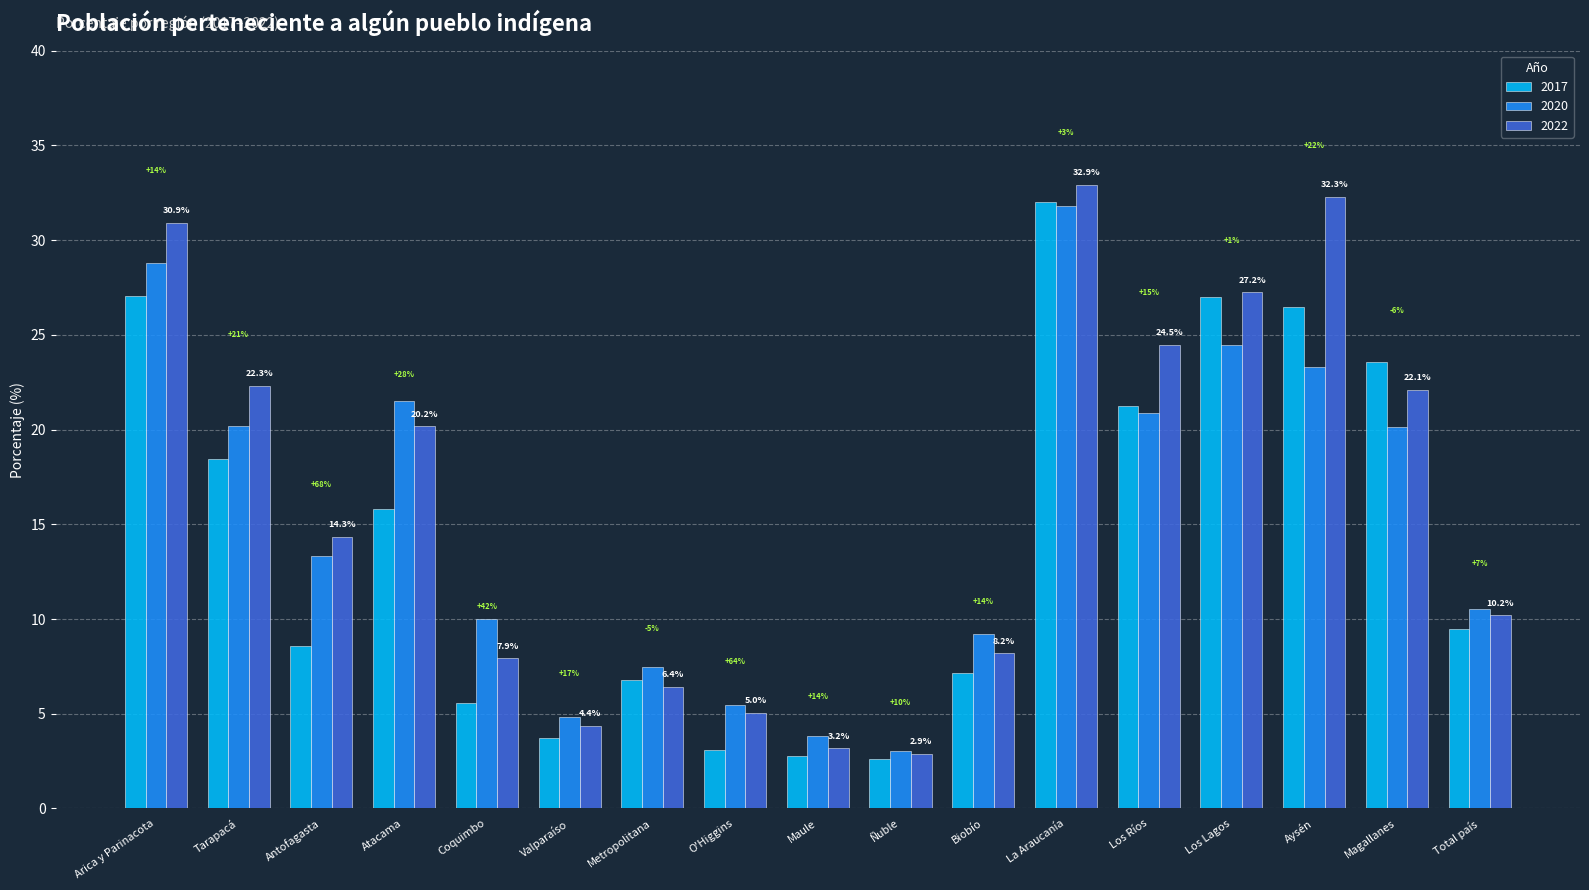

At which label is 2022 closest to 17?

Antofagasta